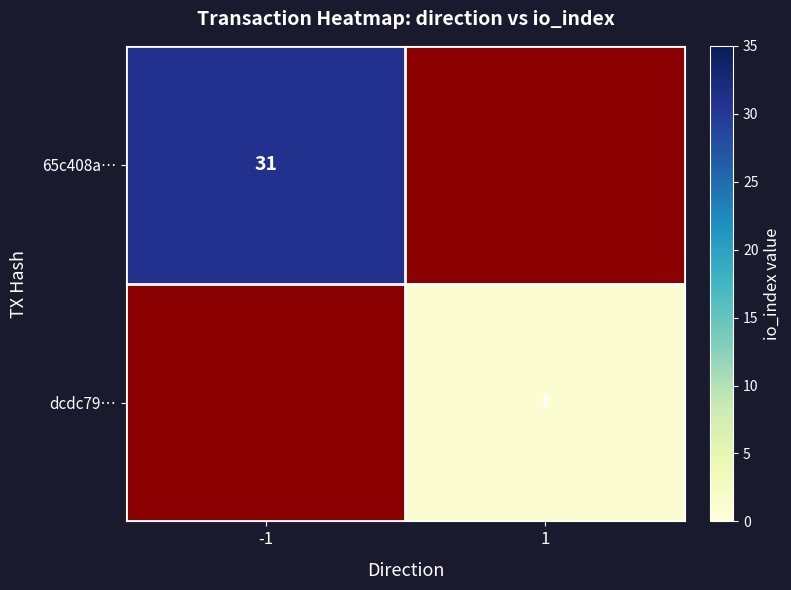

True or false: dcdc79… has a value of 1 at 1.

True